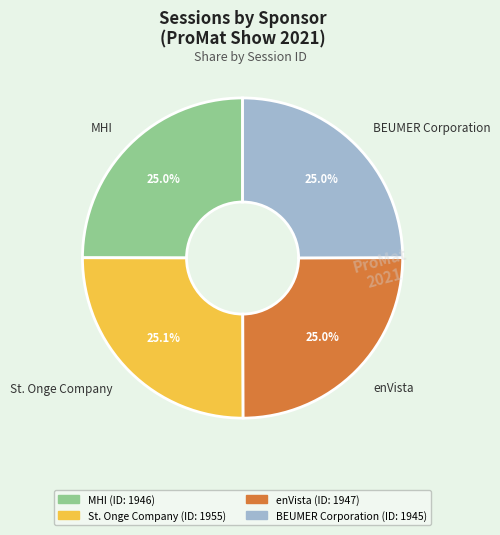

Do MHI and BEUMER Corporation together represent more than half of the pie?

No